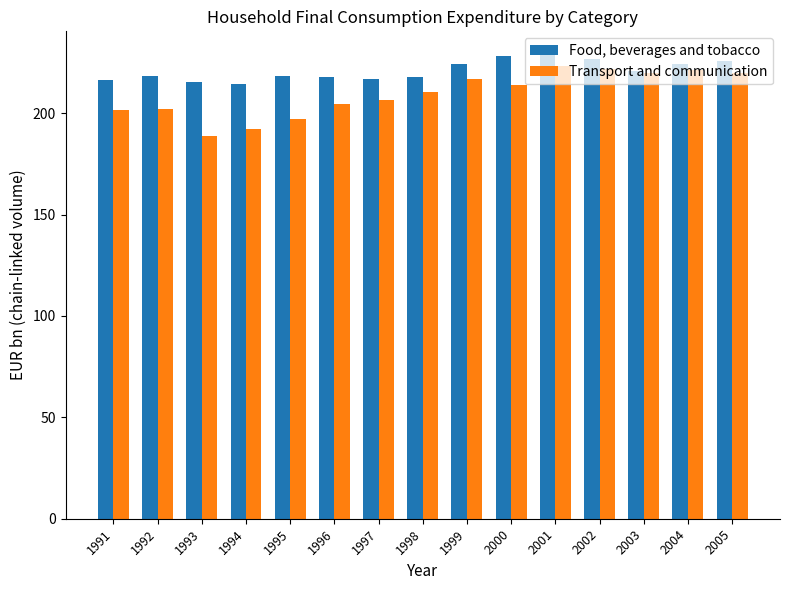

What is the difference between the Transport and communication values at 1993 and 1997?

17.9